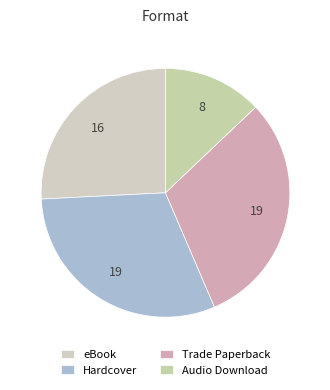

Does any single category account for the majority?

No